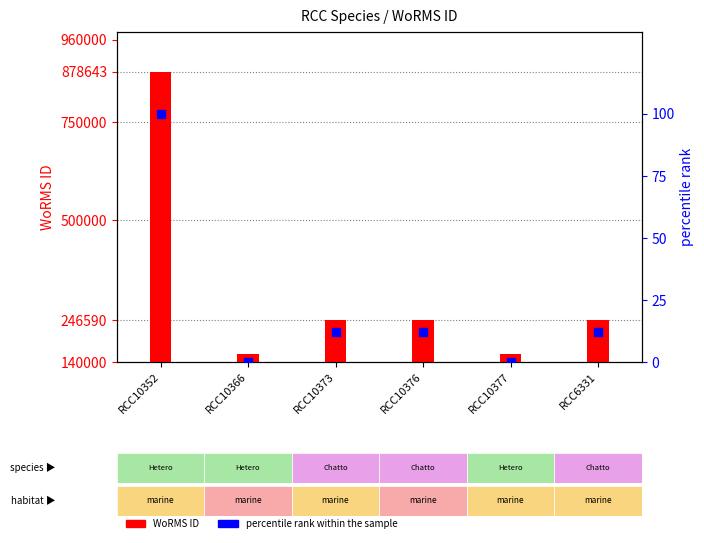

Which series contains the highest Y value?

WoRMS ID